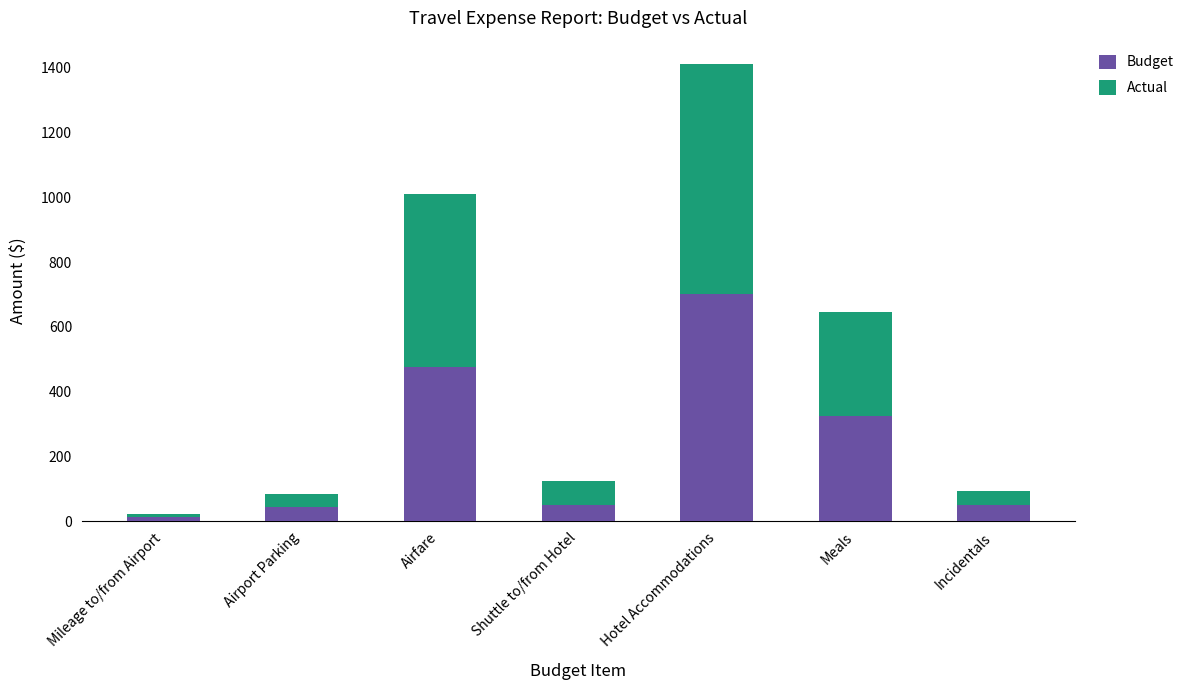

Is it true that Budget equals 325.0 at Meals?

True